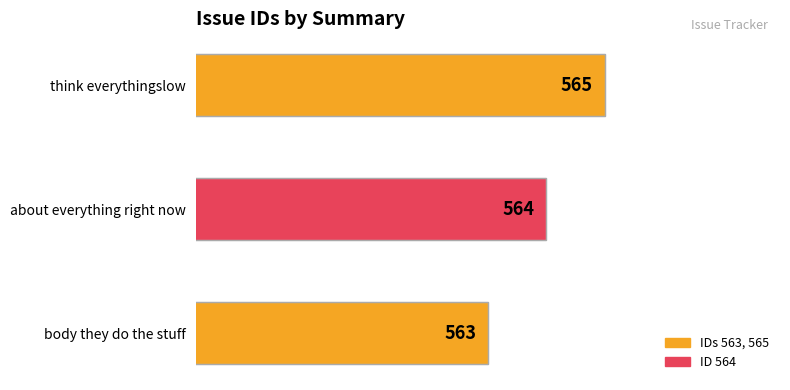

How many distinct data groups are displayed?

1